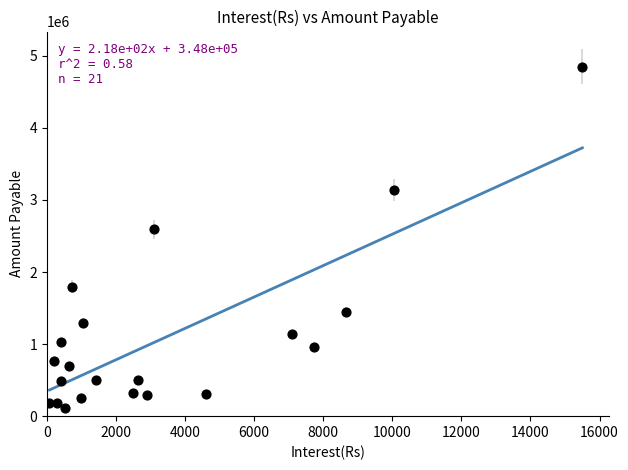

What Y value in the scatter plot is closest to 2480963?

2593367